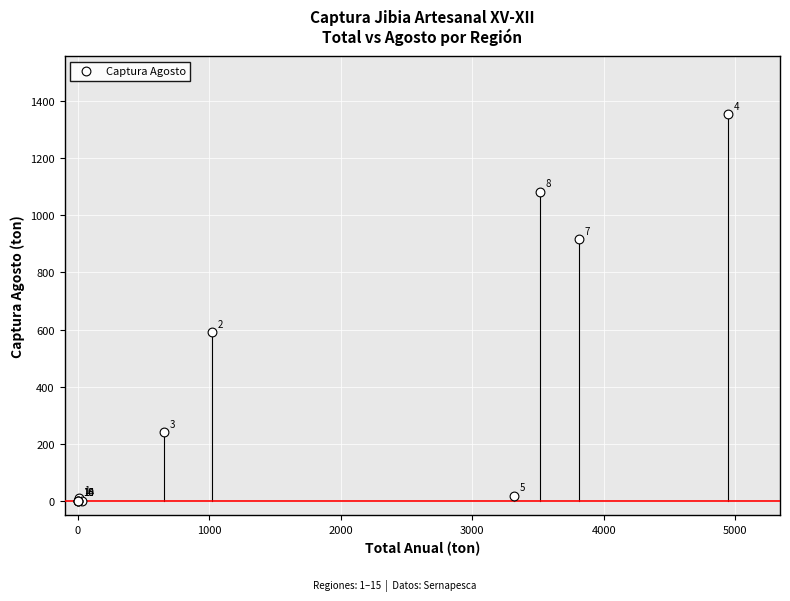

What Y value in the scatter plot is closest to 676?

590.3